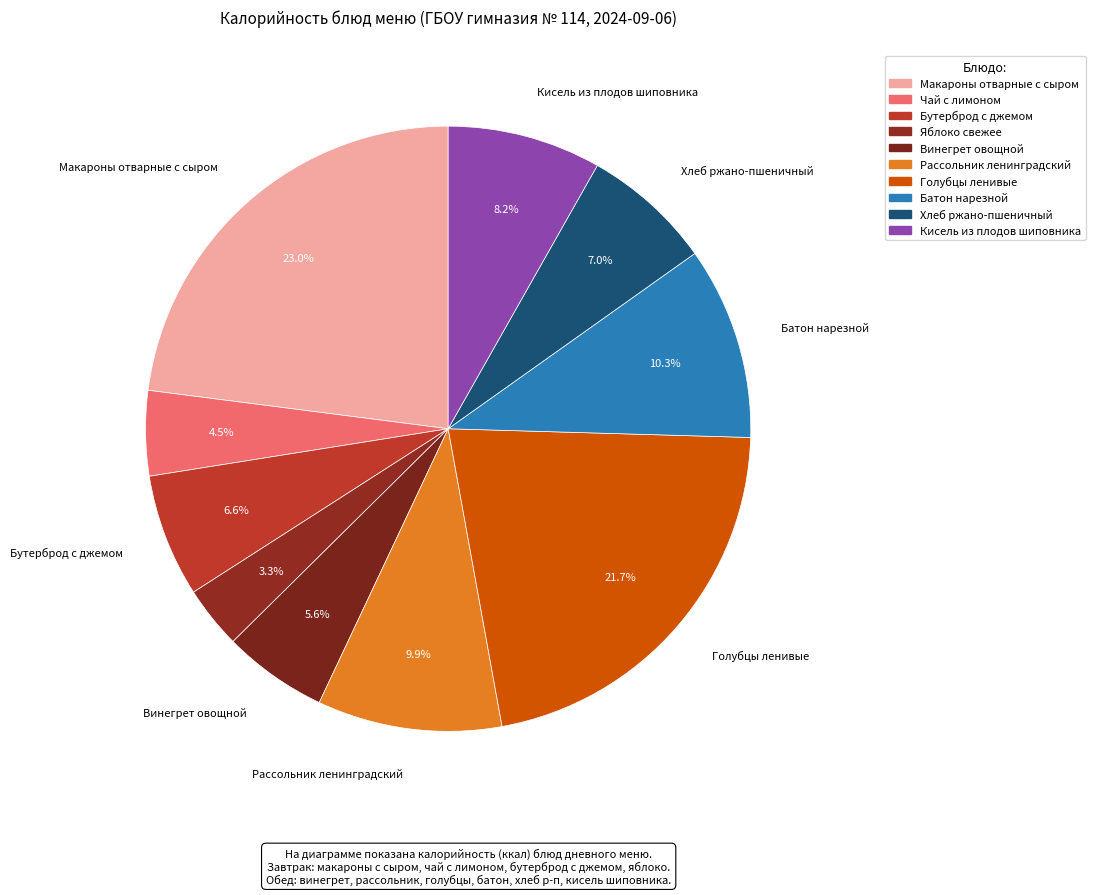

How many slices are in this pie chart?

10